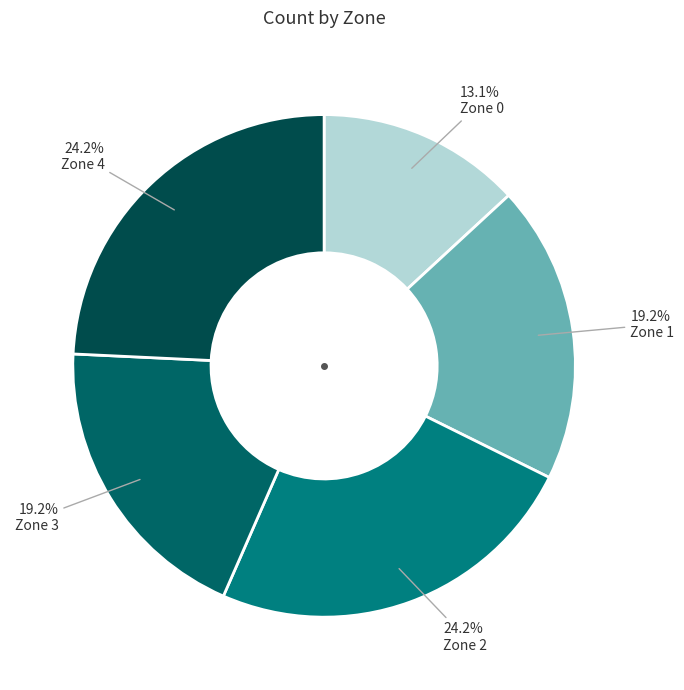

Rank the categories by value from lowest to highest.

Zone 0, Zone 1, Zone 3, Zone 2, Zone 4